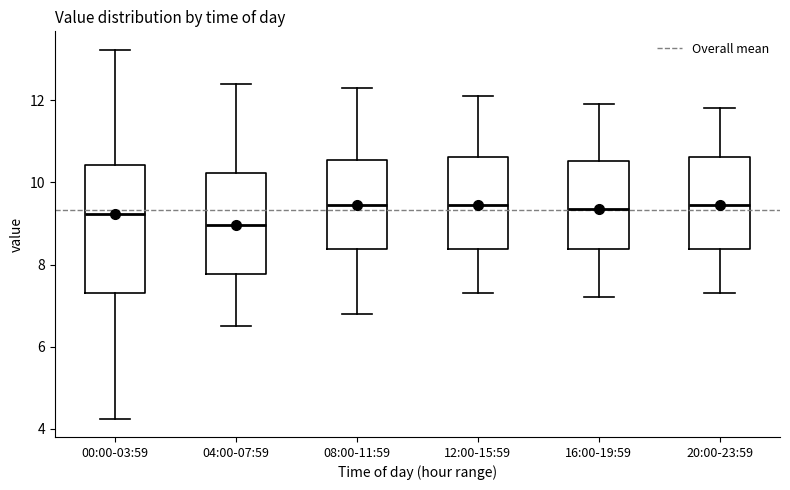

Reading left to right, transcribe this box plot: for each box, give where its median line is, the range the box spans, and where its two whiskers end, as read against the y-axis. The values are not printed on the chart, so give them approximately, as read against the axis.

00:00-03:59: median 9.2, box 7.4 to 10.4, whiskers 4.2 to 13.2
04:00-07:59: median 9.0, box 7.8 to 10.2, whiskers 6.6 to 12.4
08:00-11:59: median 9.4, box 8.4 to 10.6, whiskers 6.8 to 12.4
12:00-15:59: median 9.4, box 8.4 to 10.6, whiskers 7.4 to 12.2
16:00-19:59: median 9.4, box 8.4 to 10.6, whiskers 7.2 to 12.0
20:00-23:59: median 9.4, box 8.4 to 10.6, whiskers 7.4 to 11.8